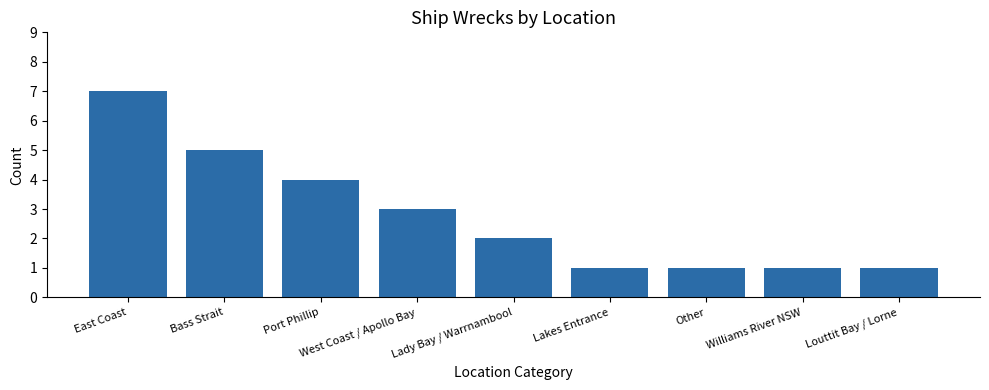

What position from the left is West Coast / Apollo Bay?

4